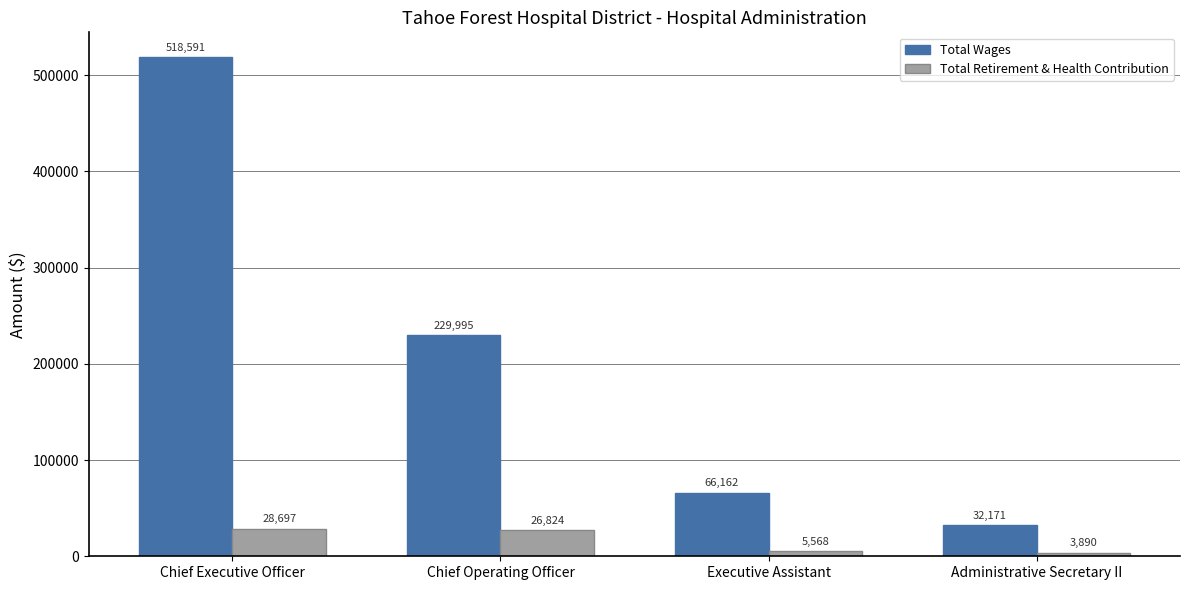

What is the difference between the maximum and minimum values in the Total Wages series?

486420